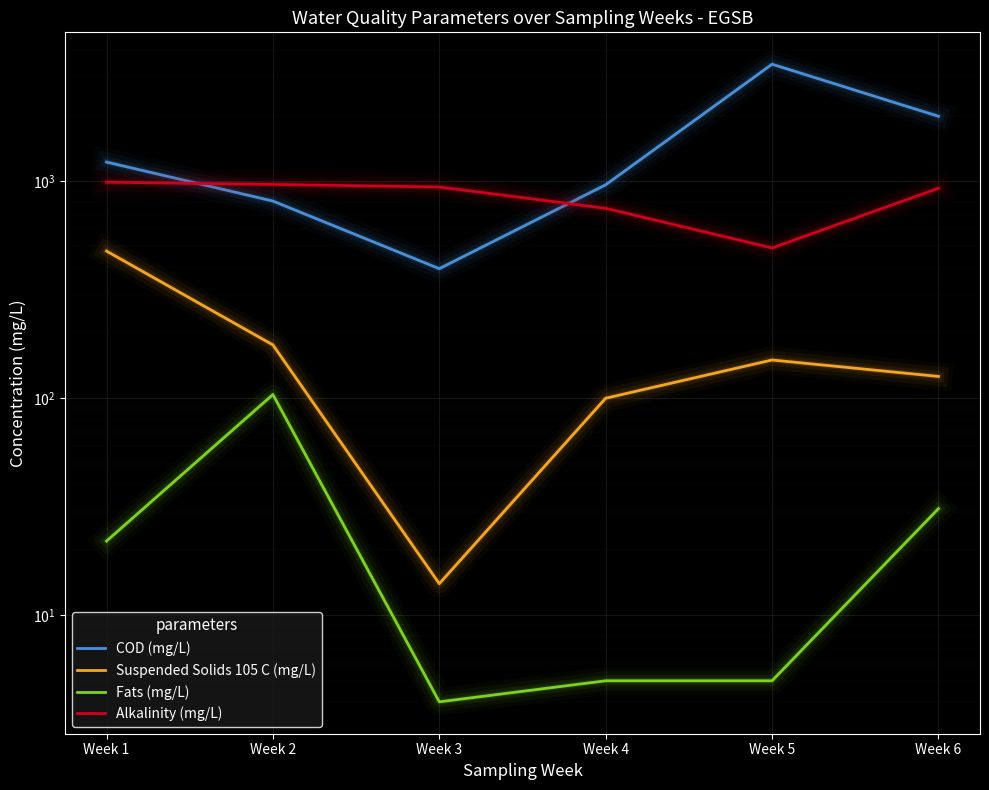

True or false: COD (mg/L) has more than 0 interior local peaks.

True